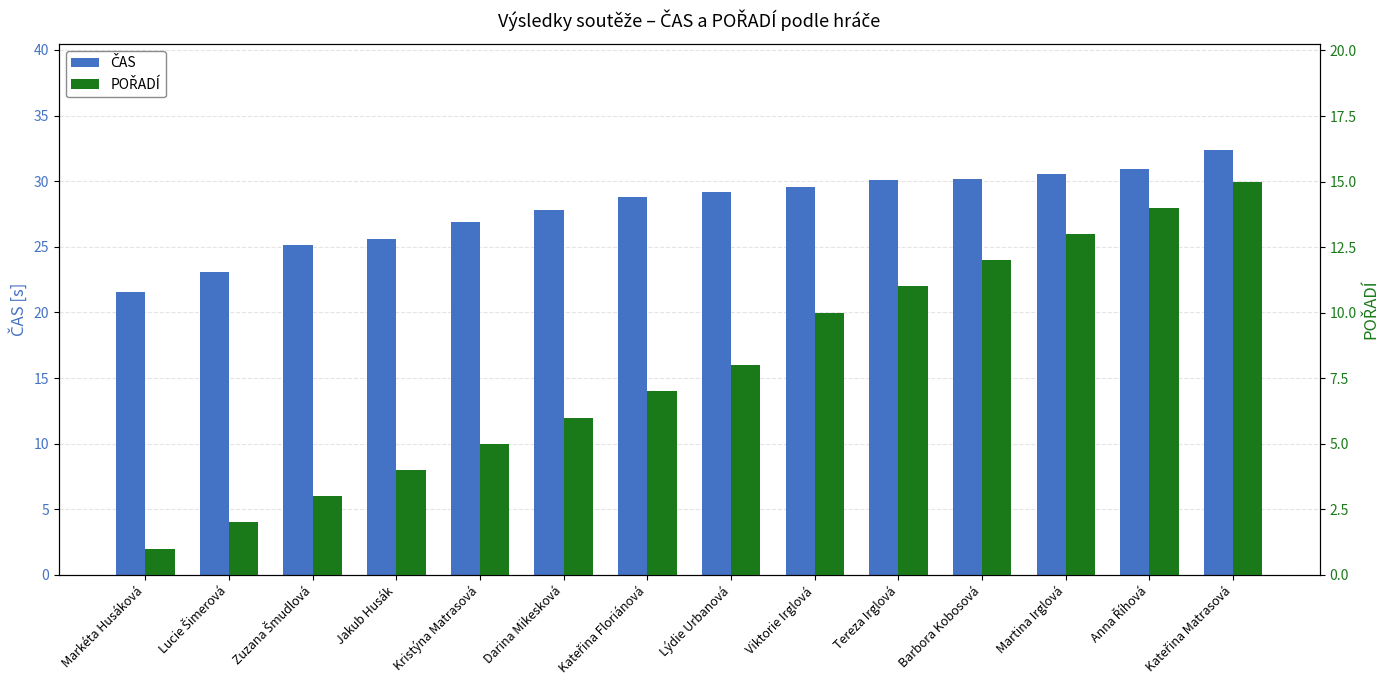

Which has a higher value, Darina Mikesková or Martina Irglová?

Martina Irglová